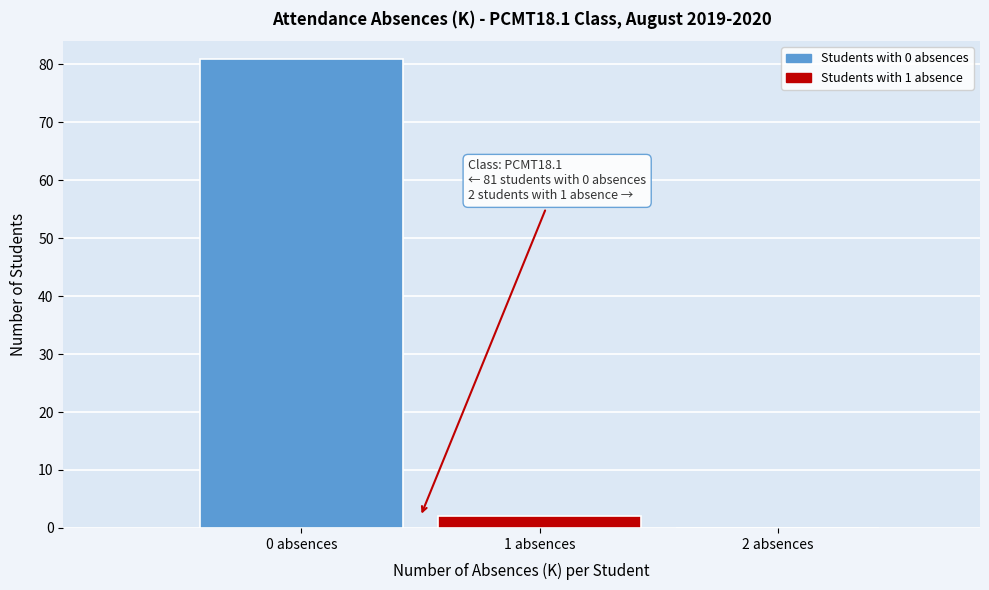

Reading left to right, list all the values displayed in this chart.

0 absences=81	1 absences=2	2 absences=0